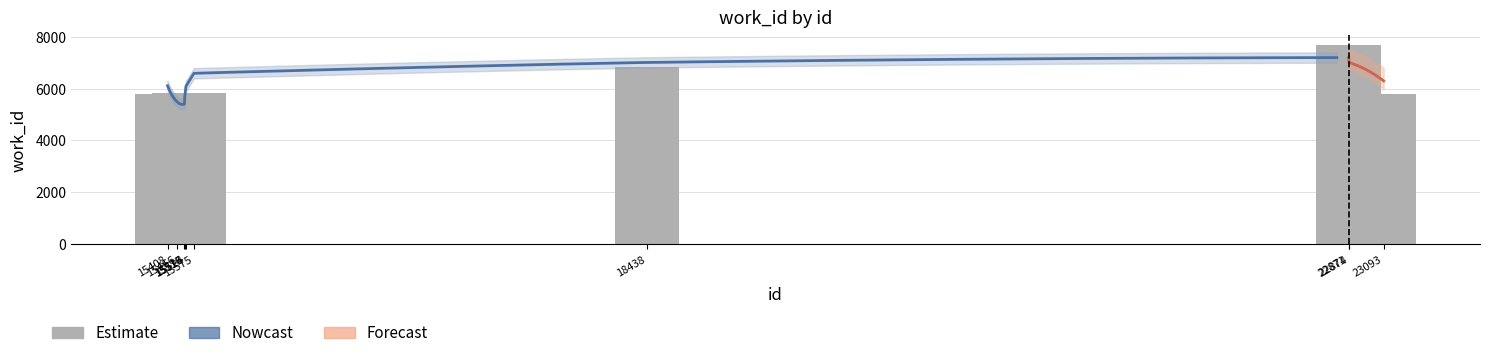

What is the change in value from 15524 to 18438?

+1020